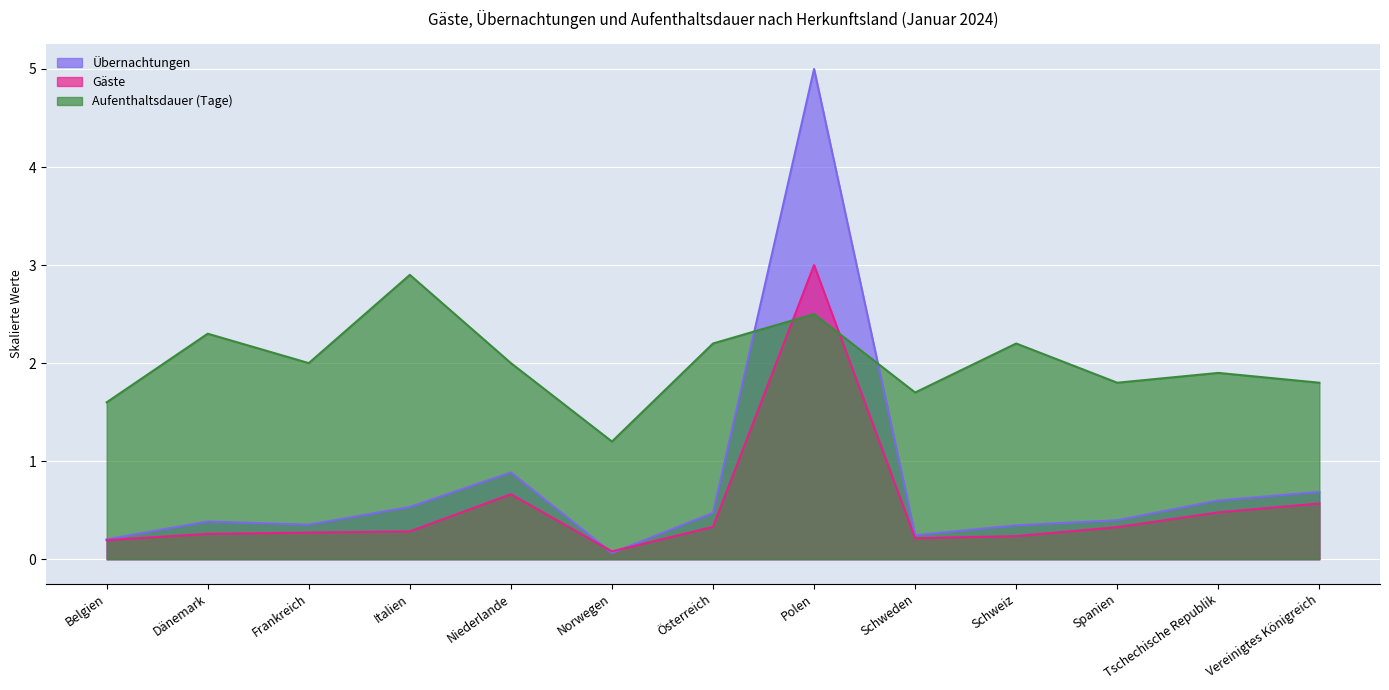

What is the difference between the maximum and minimum values in the Aufenthaltsdauer series?

1.7